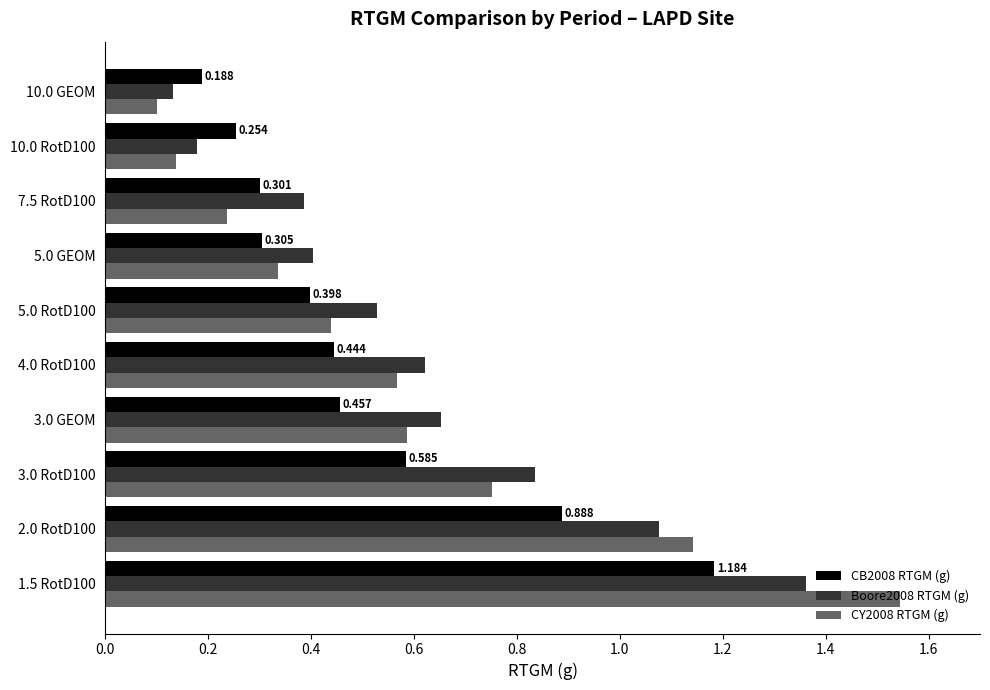

Is the value of CB2008 RTGM (g) at 3.0 RotD100 greater than the value of Boore2008 RTGM (g) at 4.0 RotD100?

No